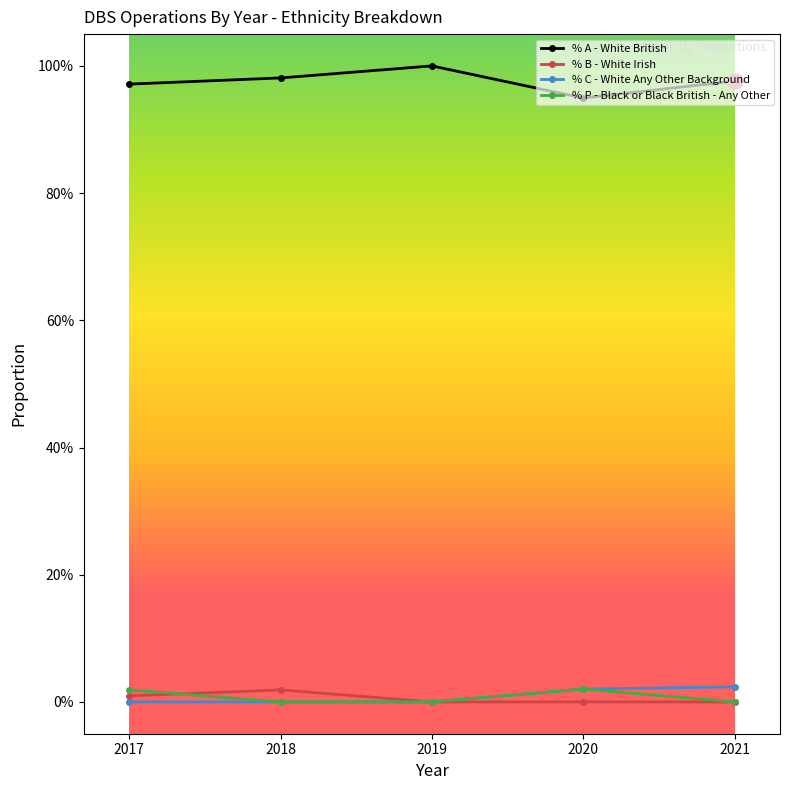

What are all the series names shown in the legend?

% A - White British, % B - White Irish, % C - White Any Other Background, % P - Black or Black British - Any Other